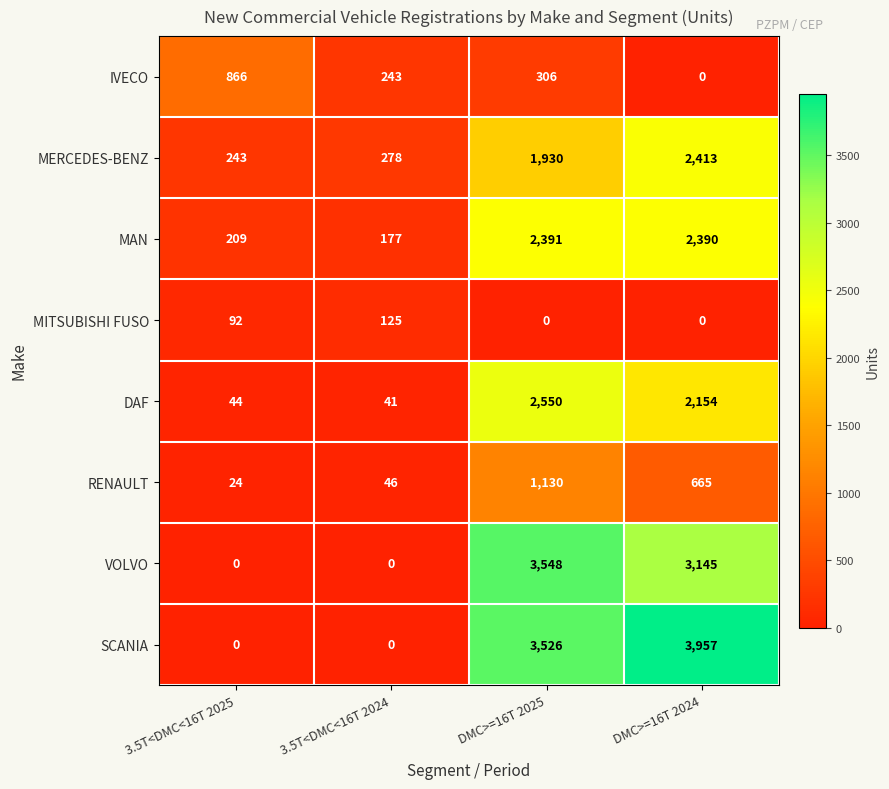

How many values in the MITSUBISHI FUSO series are below 92?

2